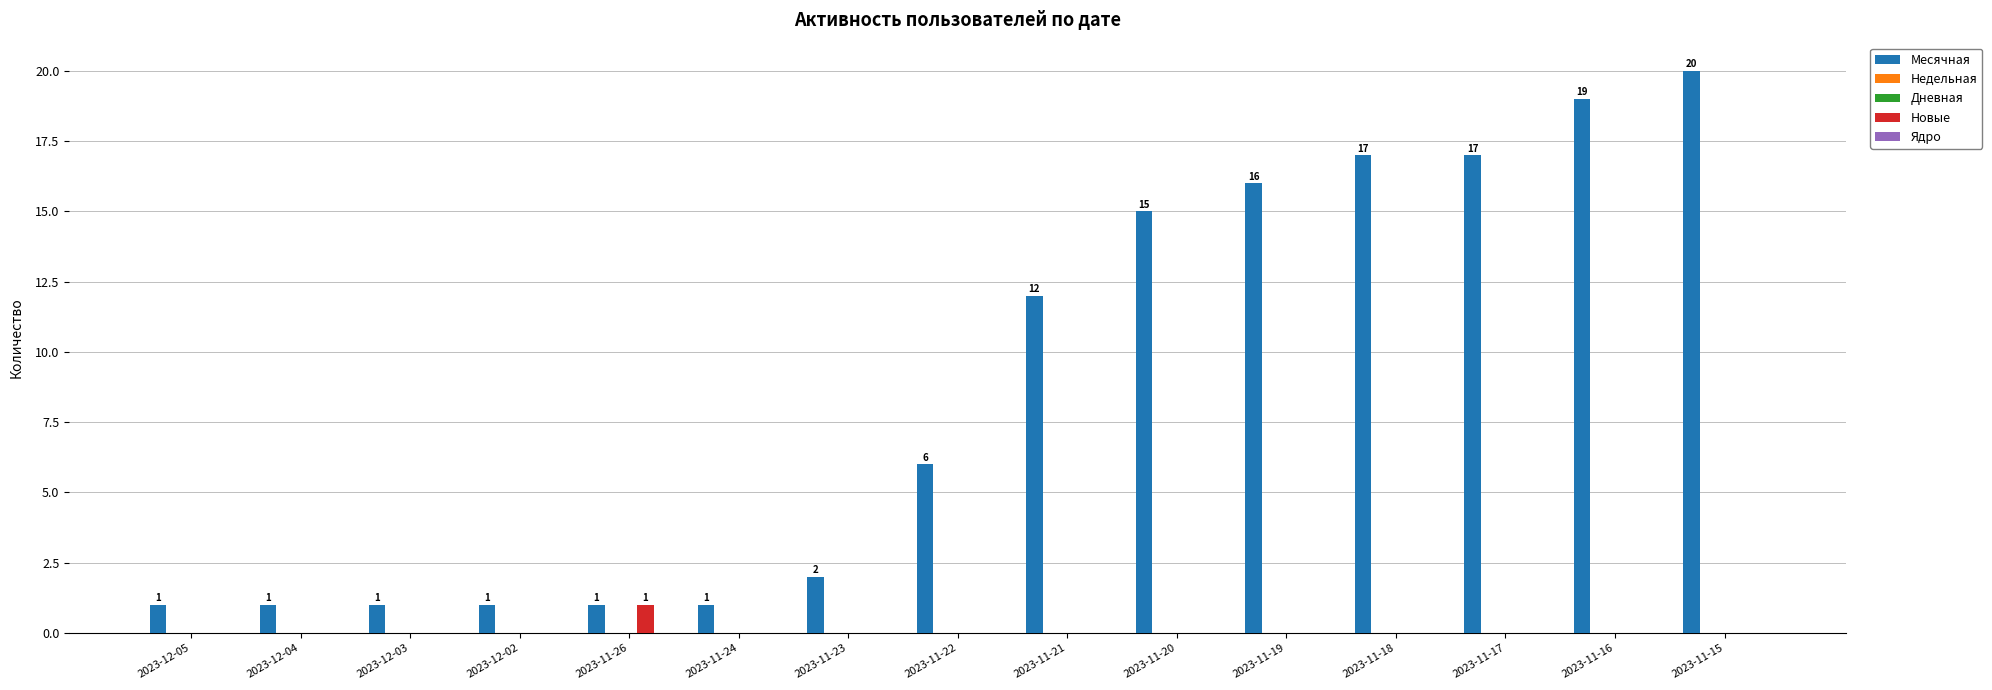

Which series has the largest range (max minus min)?

Месячная